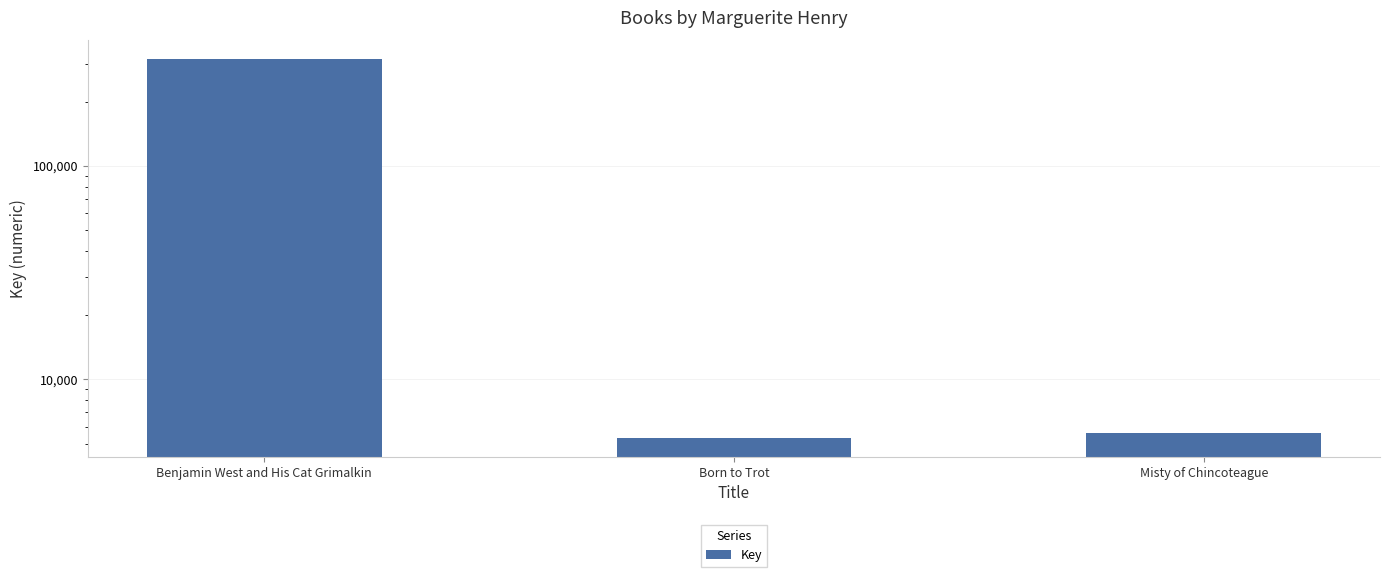

Reading left to right, list all the values displayed in this chart.

Benjamin West and His Cat Grimalkin=315246	Born to Trot=5324	Misty of Chincoteague=5624